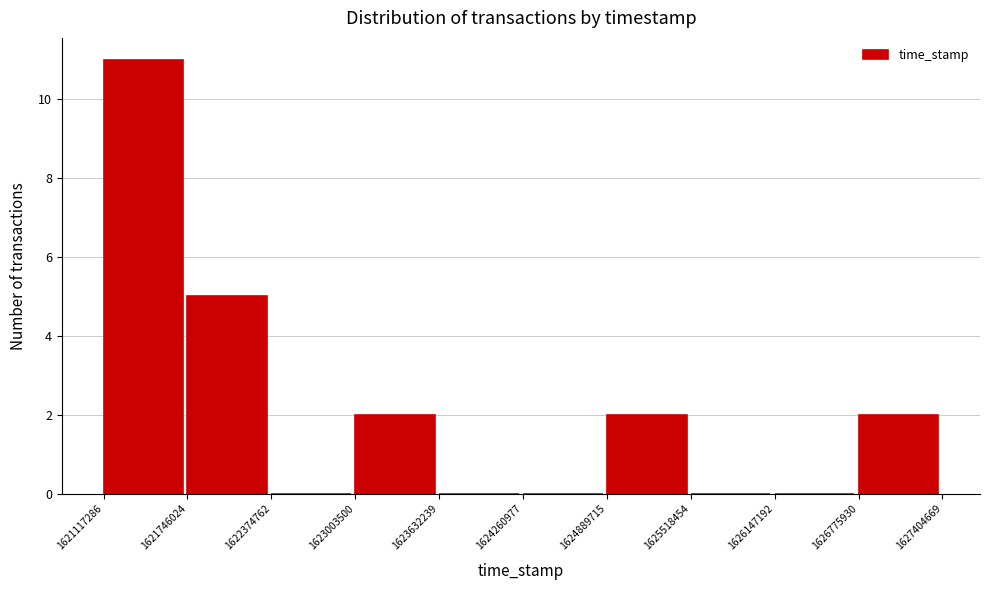

Reading left to right, list every bar in this chart as the range it spans on the x-axis followed by its height. The values are not printed on the chart, so give them approximately, as read against the axis.

1621117286 to 1621746024: 11
1621746024 to 1622374762: 5
1622374762 to 1623003500: 0
1623003500 to 1623632239: 2
1623632239 to 1624260977: 0
1624260977 to 1624889715: 0
1624889715 to 1625518454: 2
1625518454 to 1626147192: 0
1626147192 to 1626775930: 0
1626775930 to 1627404669: 2